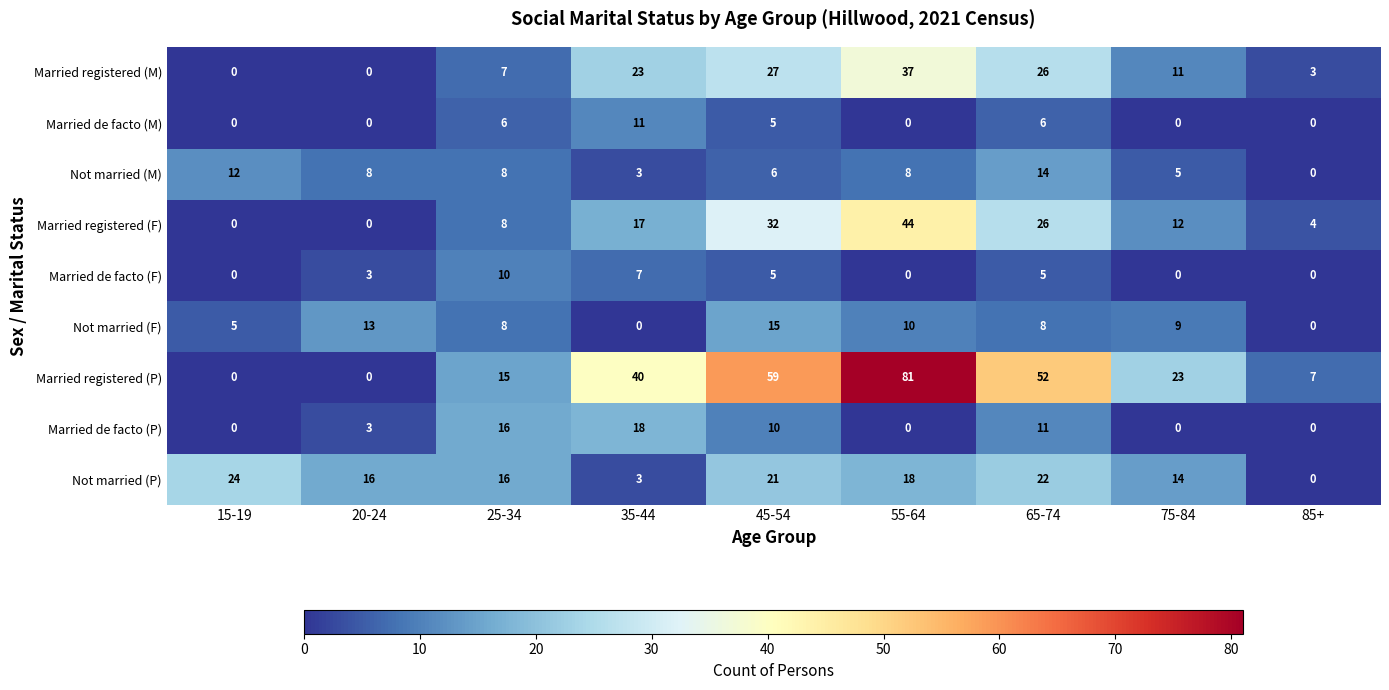

At how many categories does at least one series exceed 60?

1